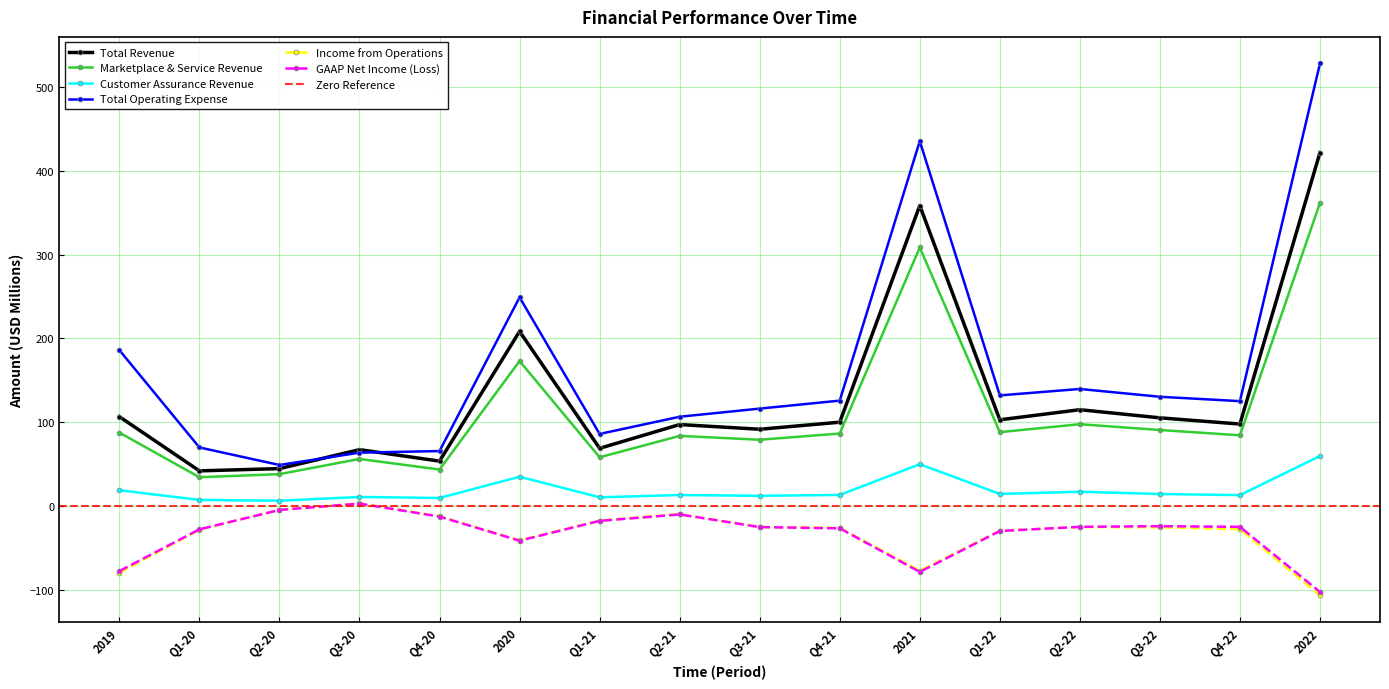

Which series has the largest total across all categories?

Total Operating Expense